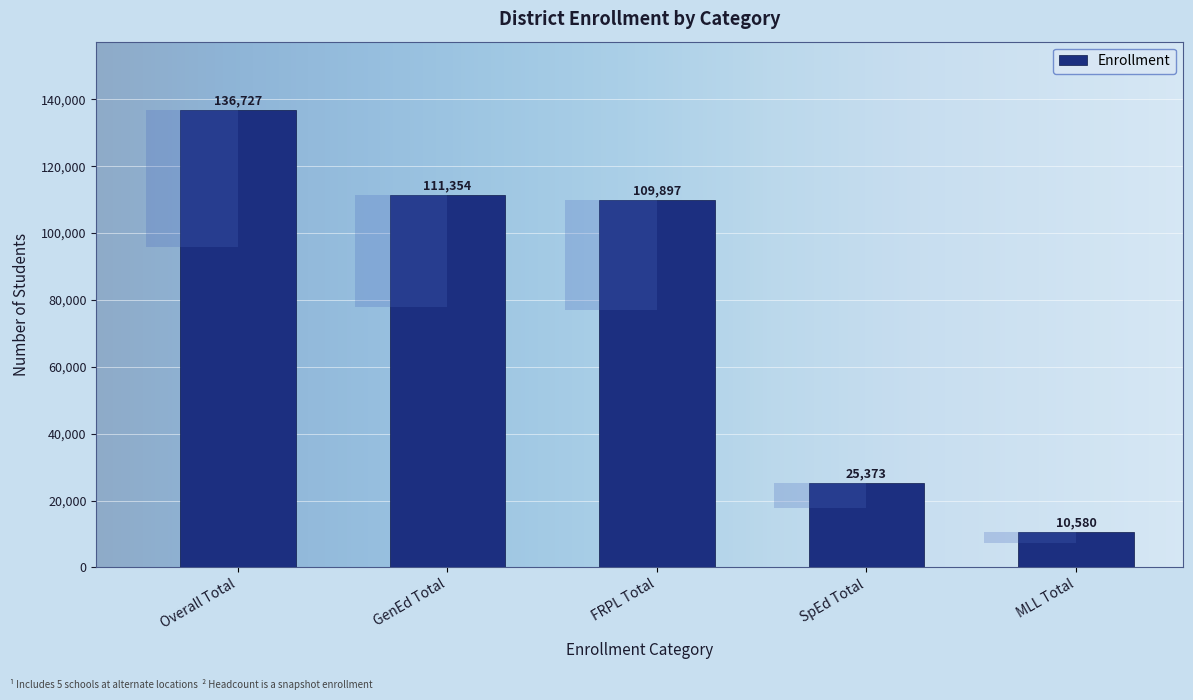

Reading left to right, what are all the values shown in this chart?

Overall Total=136727	GenEd Total=111354	FRPL Total=109897	SpEd Total=25373	MLL Total=10580